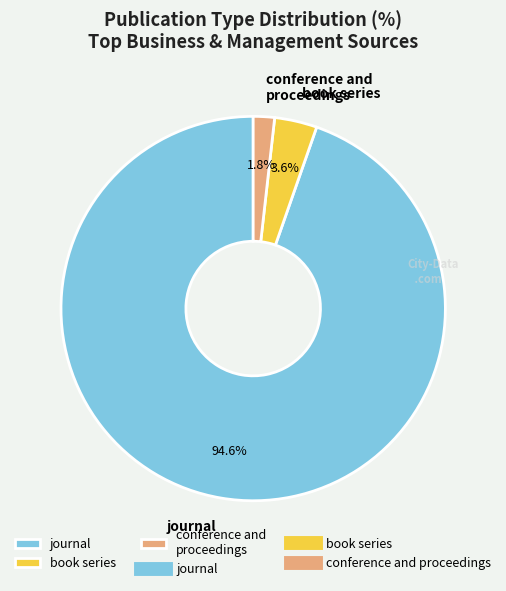

To the nearest percent, what percentage of the pie is book series?

4%